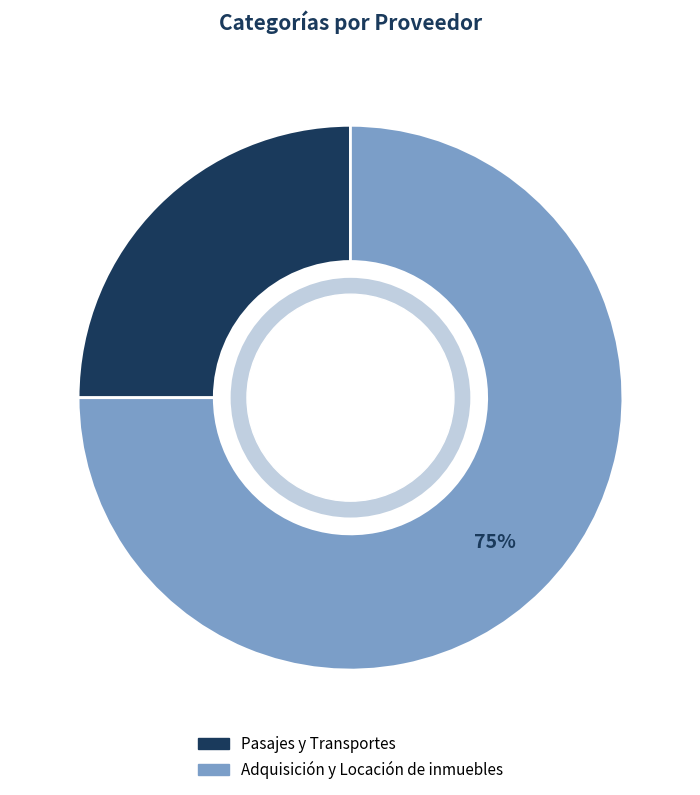

Is the sum of Adquisición y Locación de inmuebles and Pasajes y Transportes greater than half?

Yes